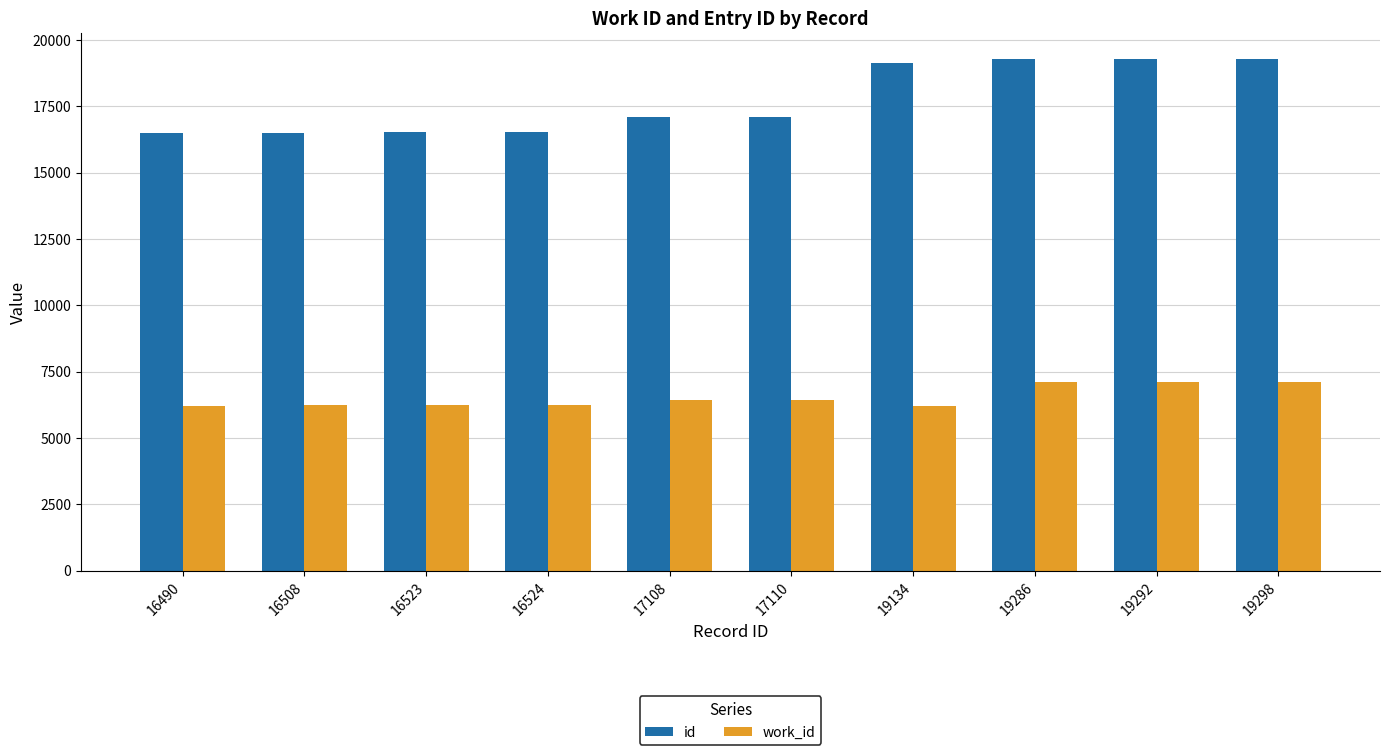

What is the difference between the second highest and minimum values in the id series?

2802